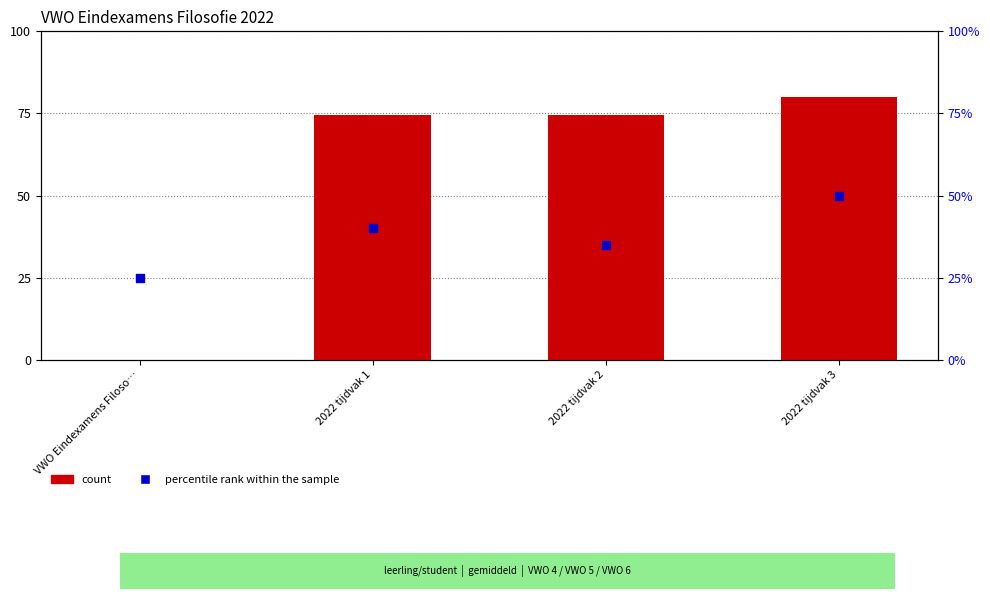

Which series contains the lowest Y value?

count